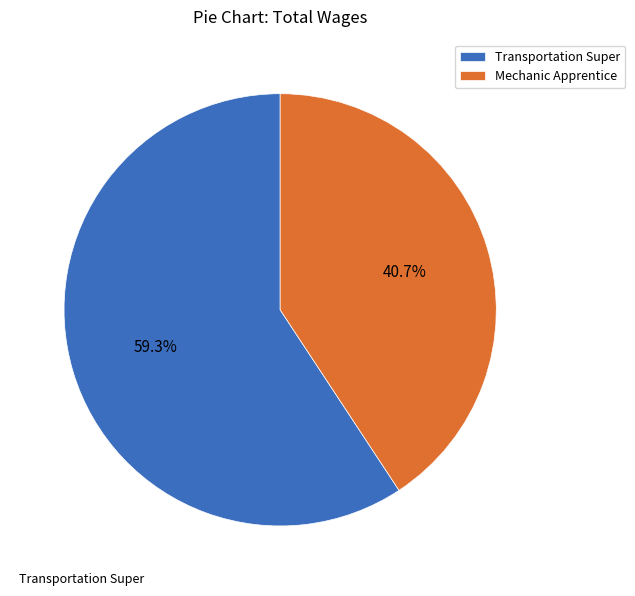

To the nearest percent, what is the difference between the Transportation Super and Mechanic Apprentice slice percentages?

19%